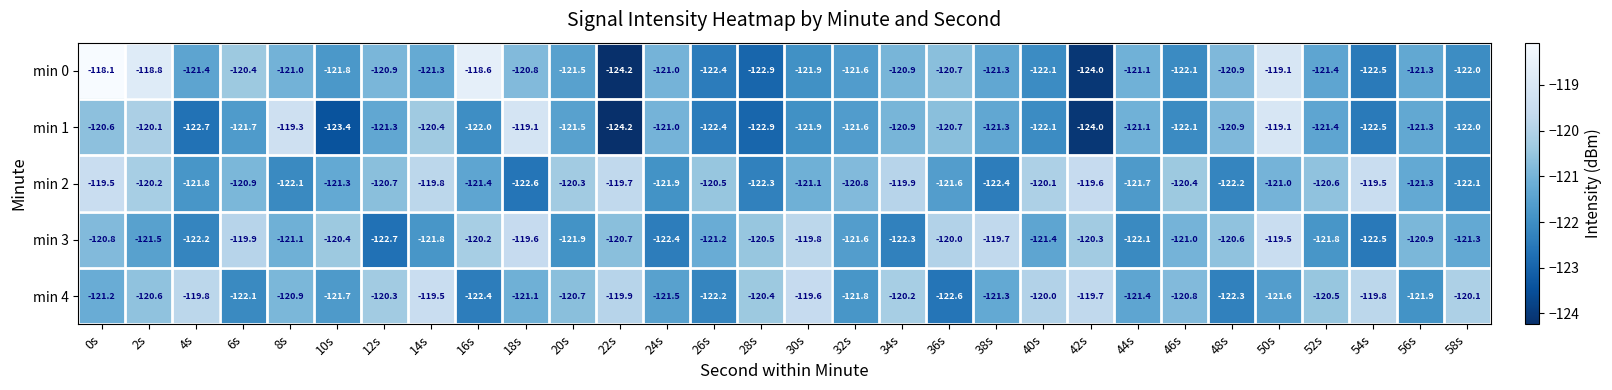

What is the minimum value for min 3?

-122.7